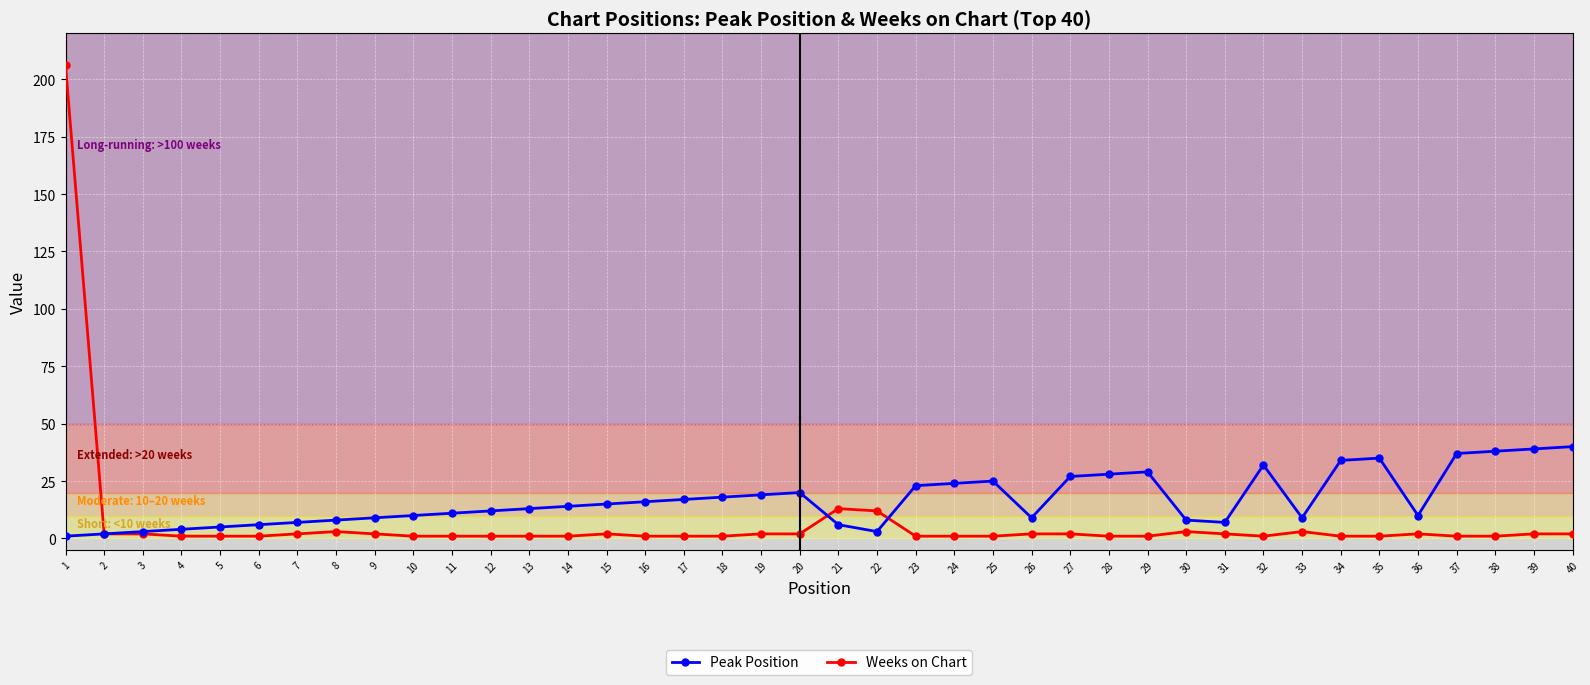

True or false: Weeks on Chart has a value of 2 at 26.

True